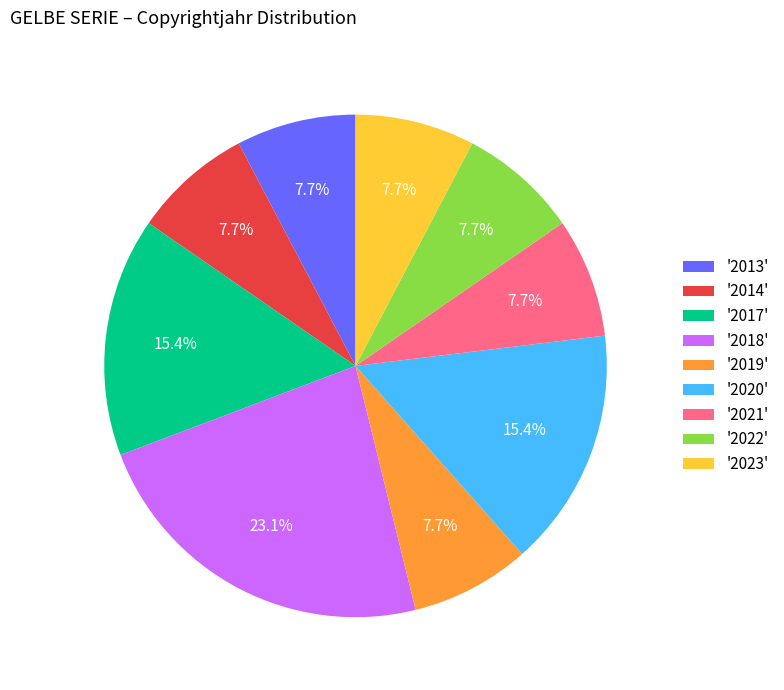

How many slices are in this pie chart?

9